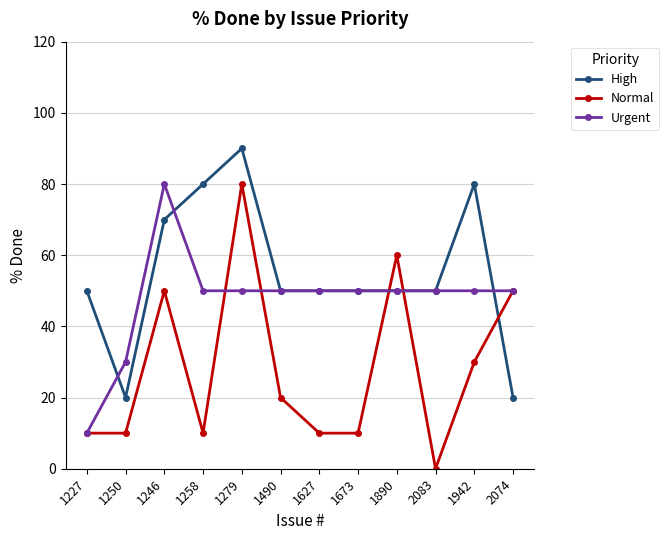

Between which two adjacent categories do High and Normal first intersect?

1673 and 1890